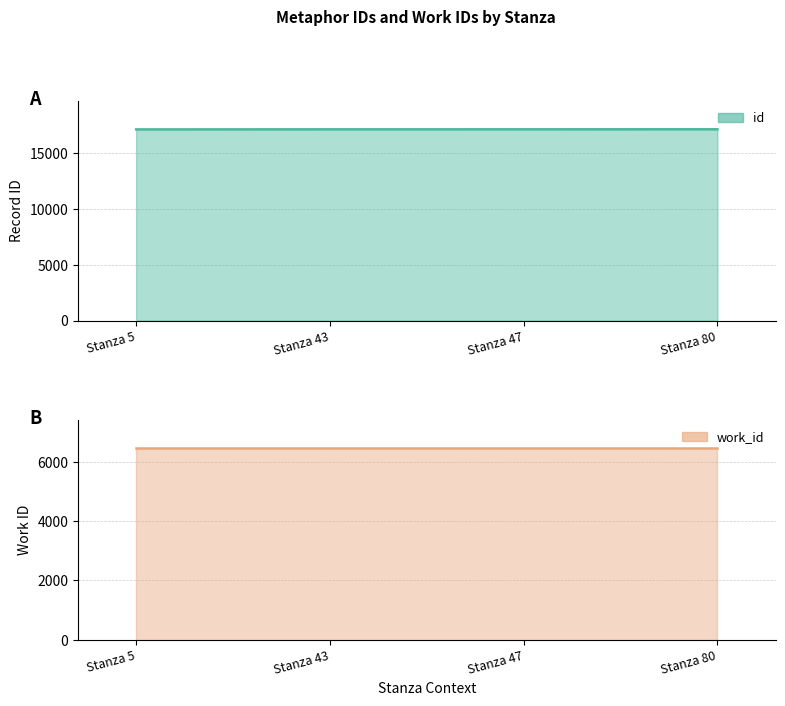

Reading left to right, extract all data points from this chart.

Stanza 5=17152	Stanza 43=17160	Stanza 47=17161	Stanza 80=17164